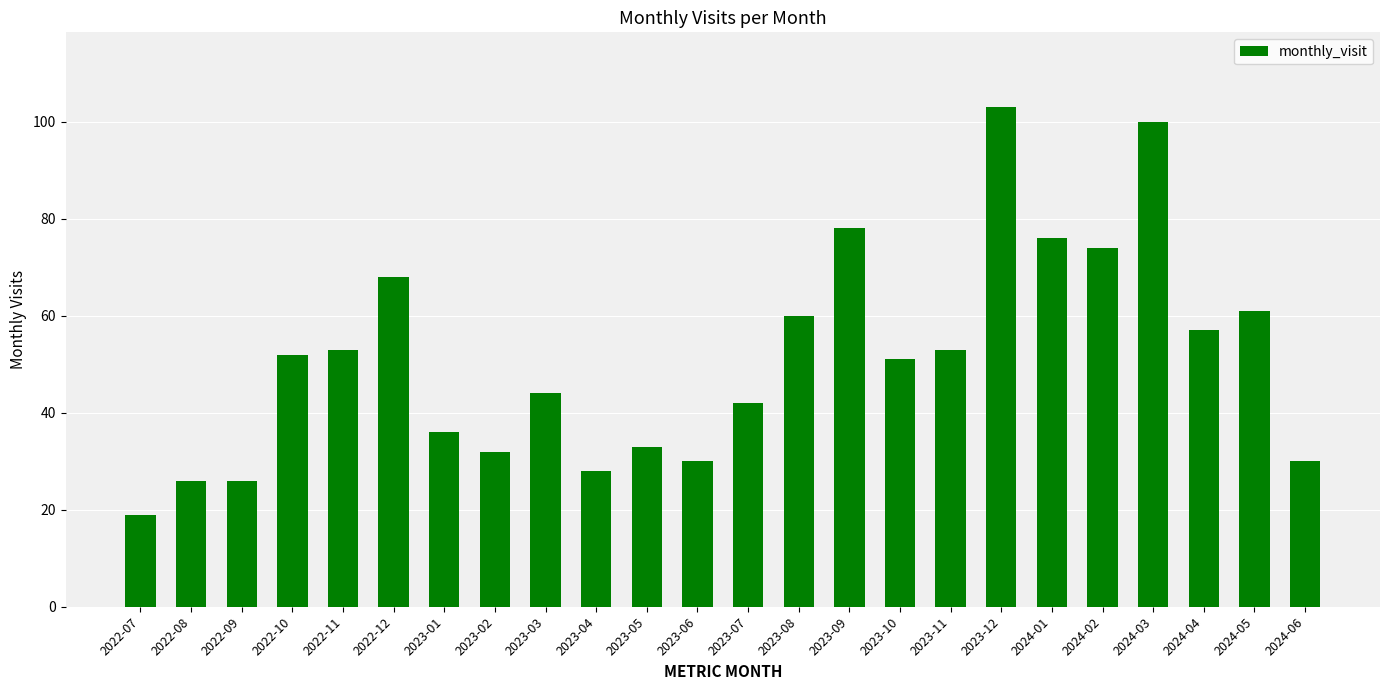

What is the ratio of the value at 2022-12 to the value at 2023-09?

0.9